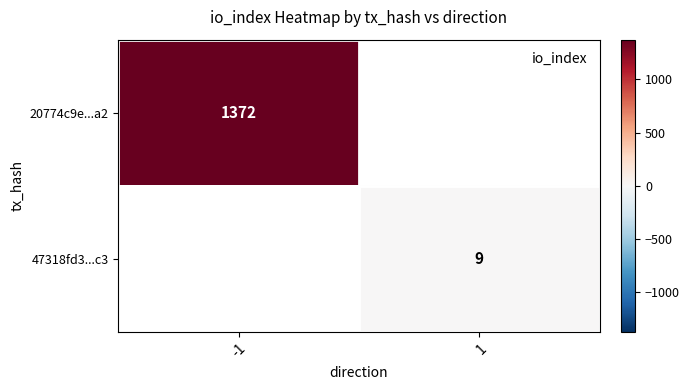

The value of 47318fd3...c3 at 1 is 16. True or false?

False